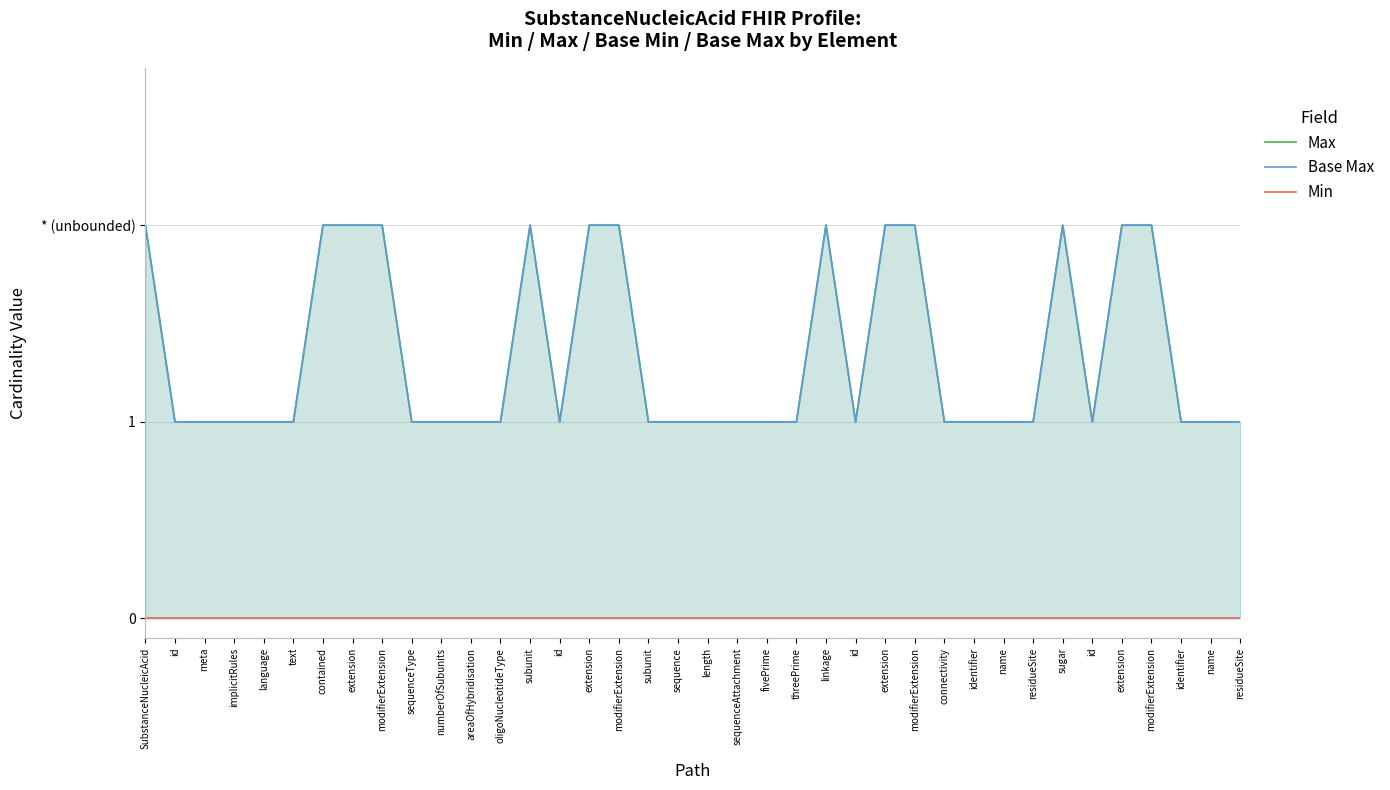

At which label is Min closest to 0?

SubstanceNucleicAcid